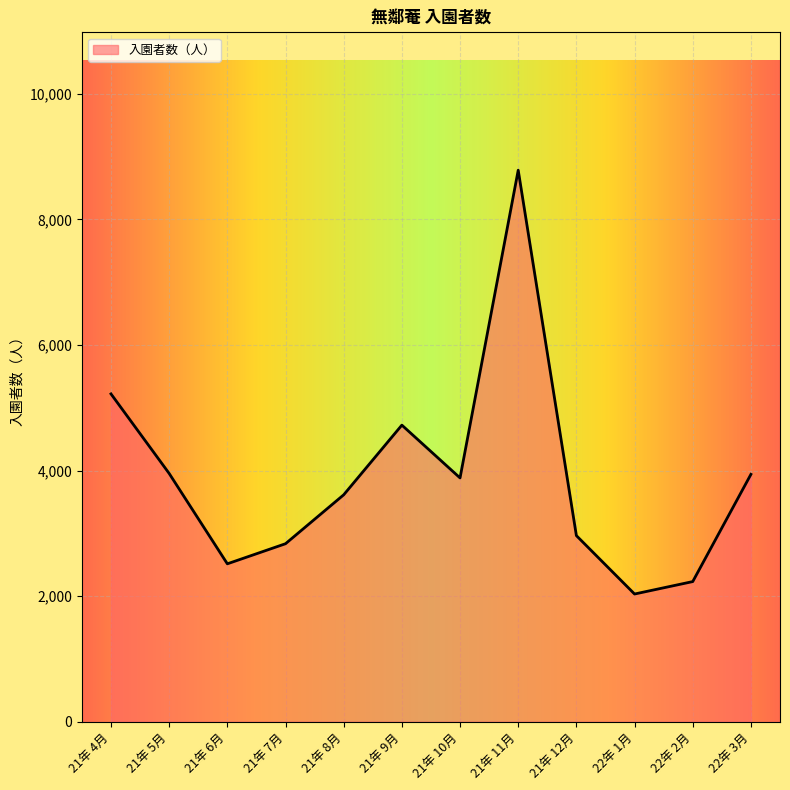

At which category does the data reach its first local valley?

21年 6月